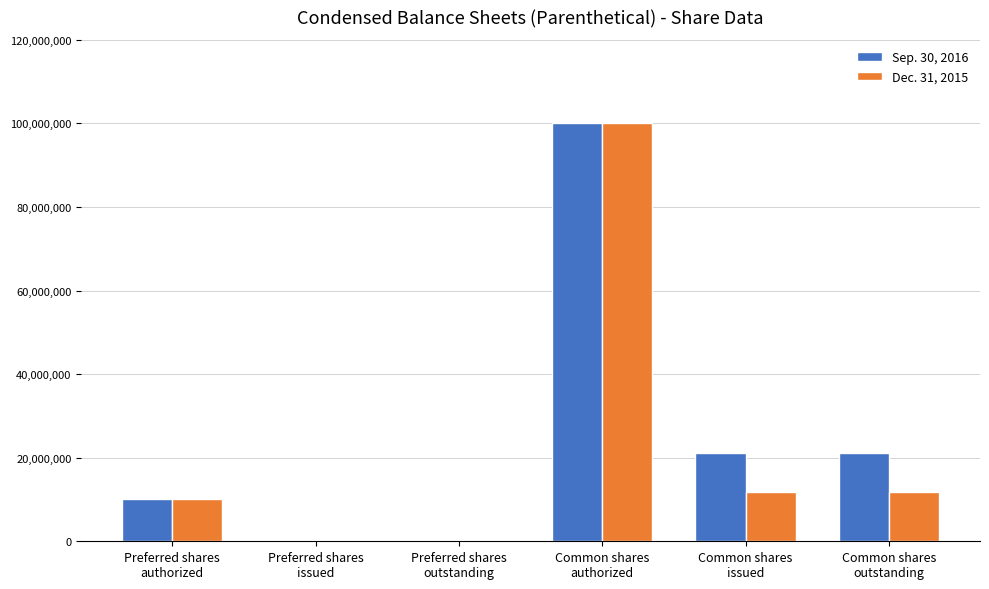

What is the greatest value displayed?

100000000